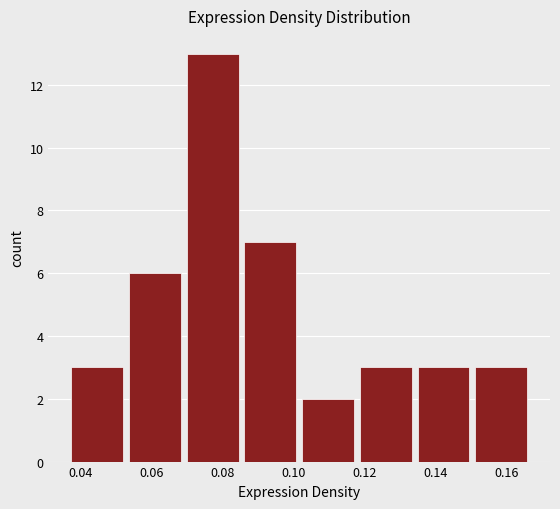

Over which range of the x-axis is the bar tallest?

0.070 to 0.086